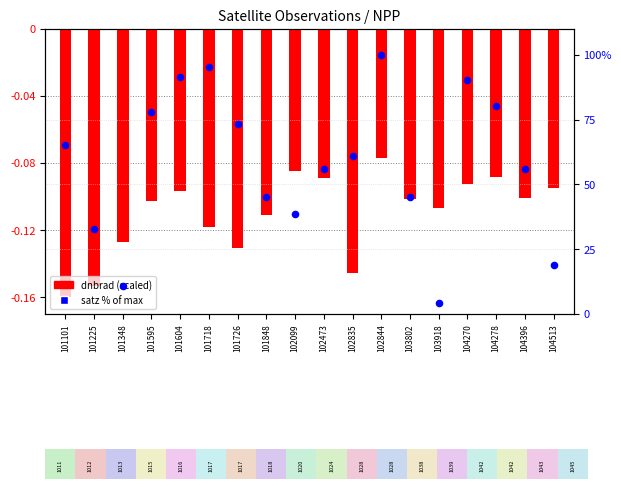

Which series has the largest total across all categories?

satz % of max